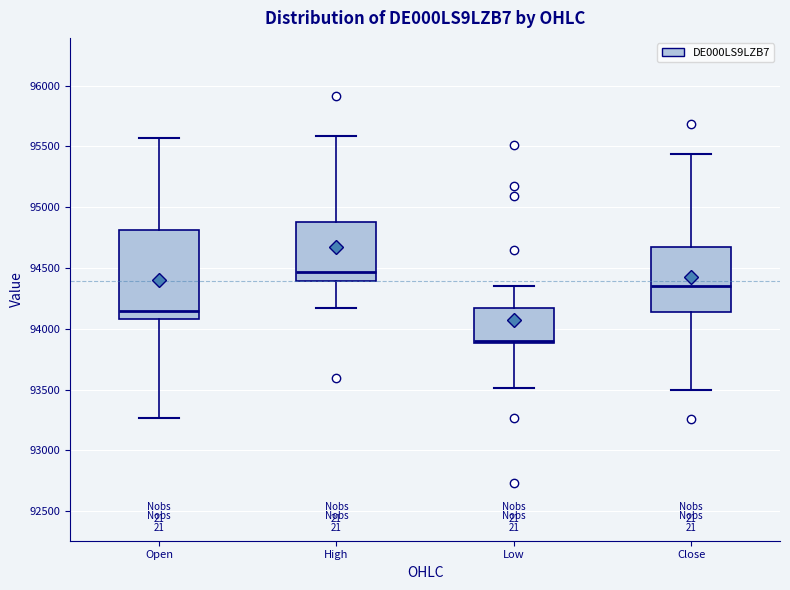

Which box has the lowest median line?

Low